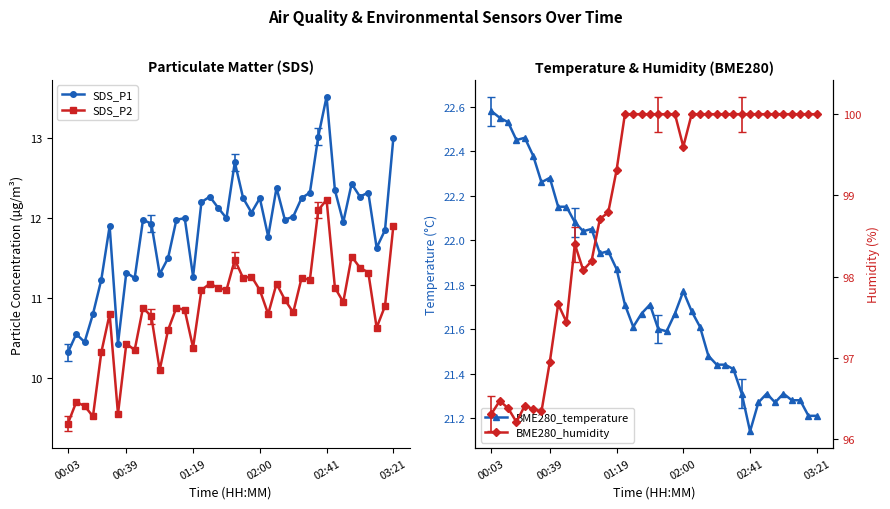

Does the chart have visible grid lines?

No